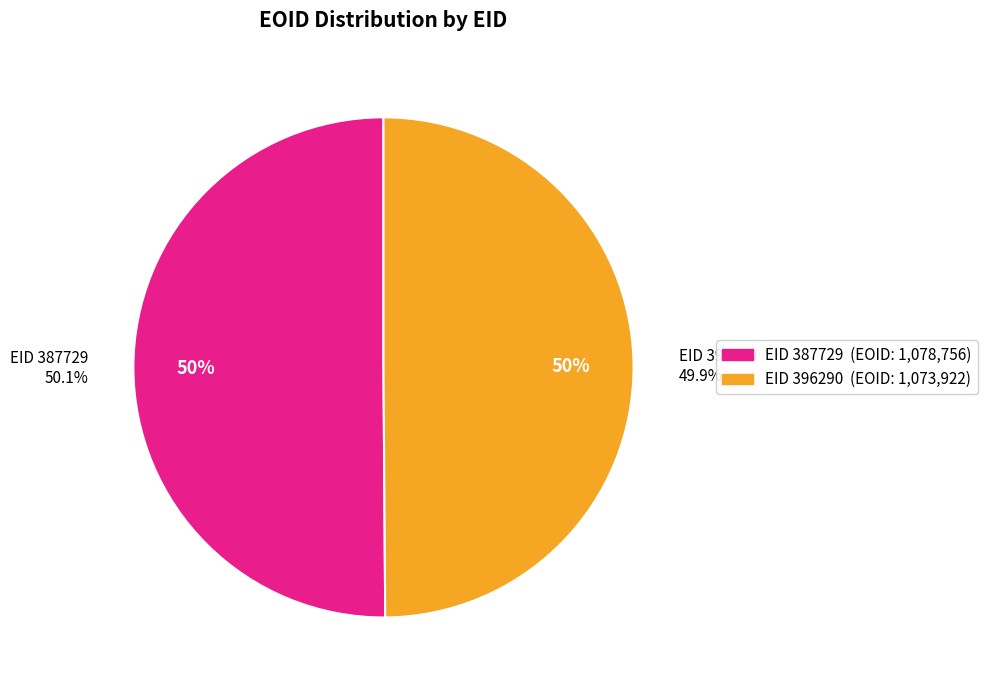

What is the change in value from 387729 to 396290?

-4834